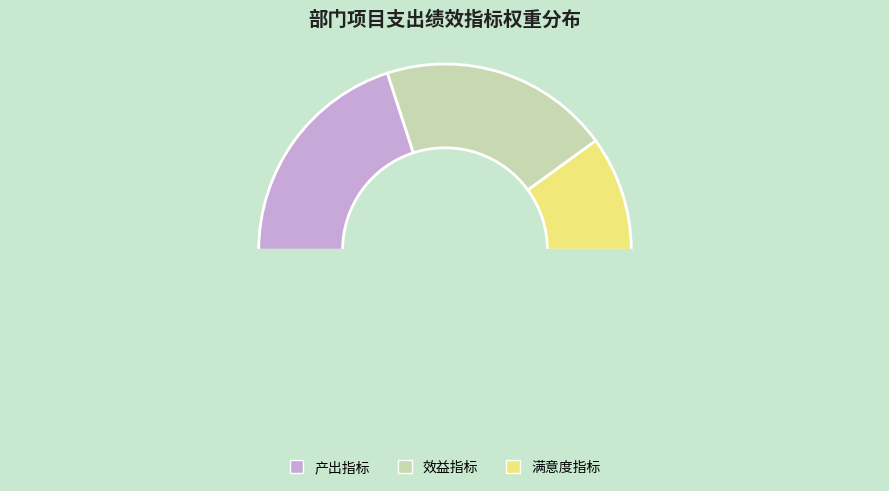

How many segments does this pie chart have?

4